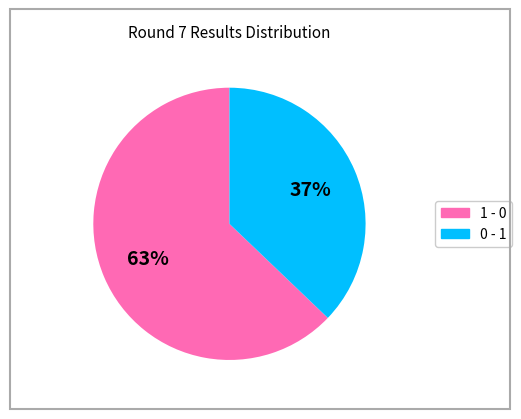

To the nearest percent, what portion does 1 - 0 represent?

63%